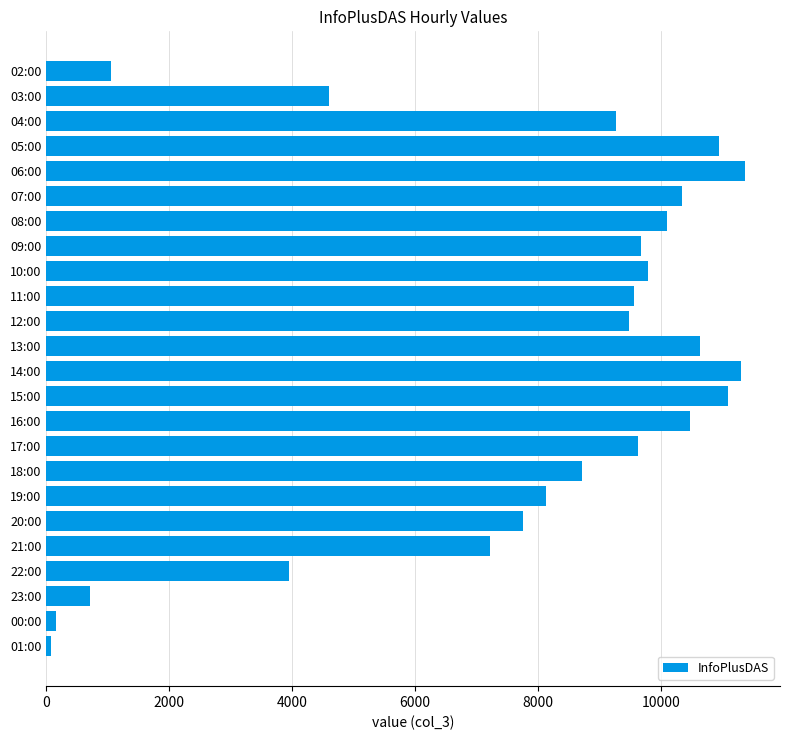

What is the change in value from 11:00 to 13:00?

+1067